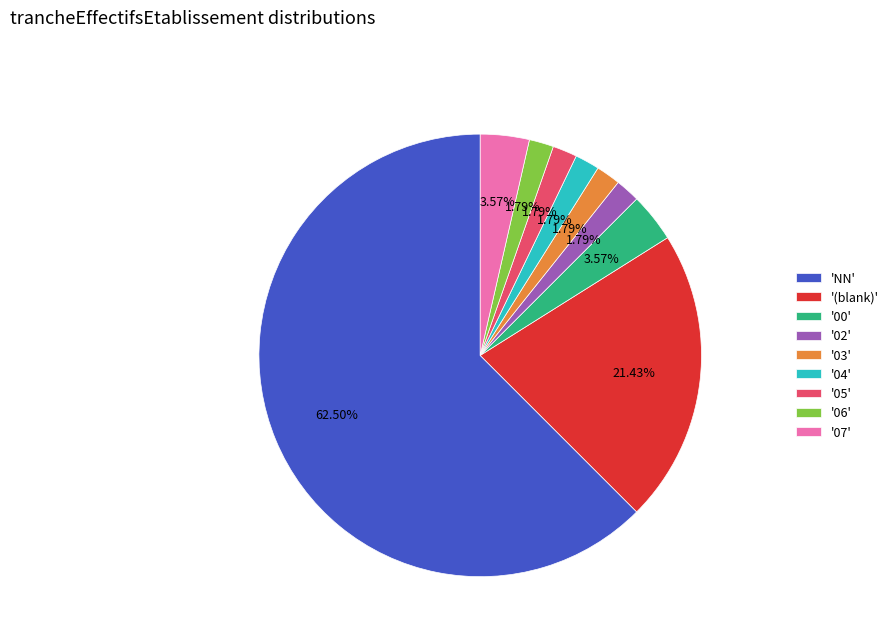

To the nearest percent, what is the difference between the largest and smallest slice percentages?

61%